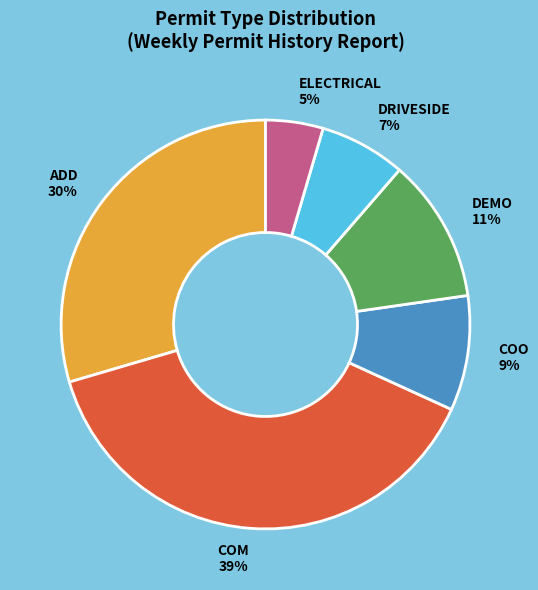

Is it true that COM 39% is 28% of the pie?

False